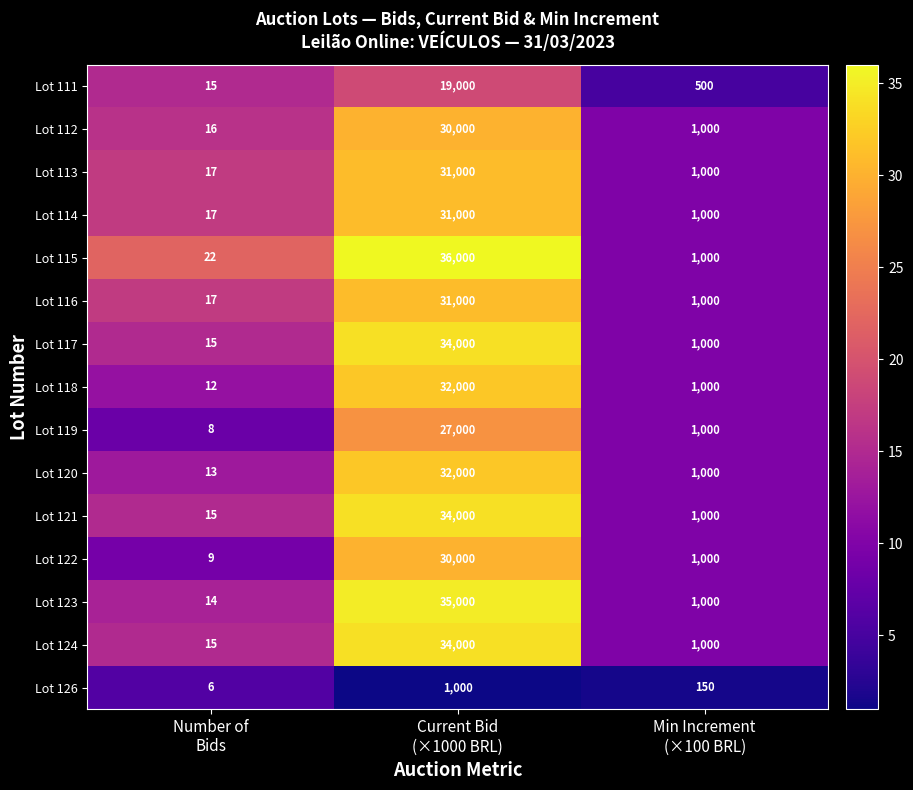

What is the maximum value for Lot 112?

30000